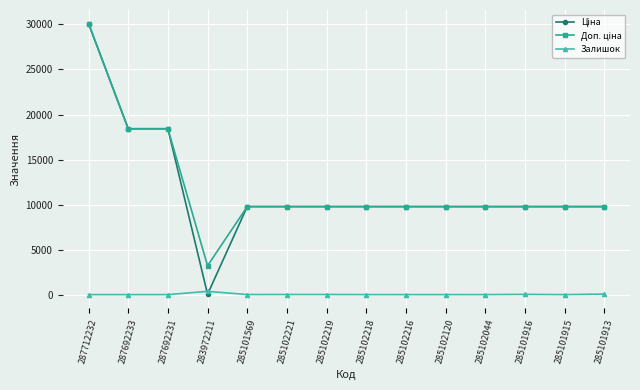

What is the greatest value displayed?

30102.8